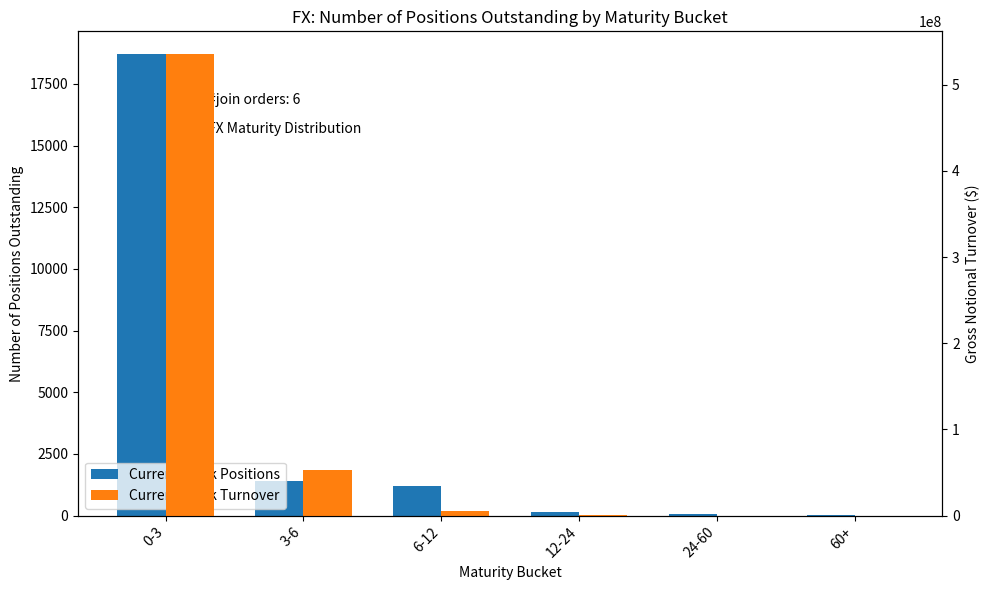

The value of Current Week Turnover at 0-3 is 128583250.2. True or false?

False